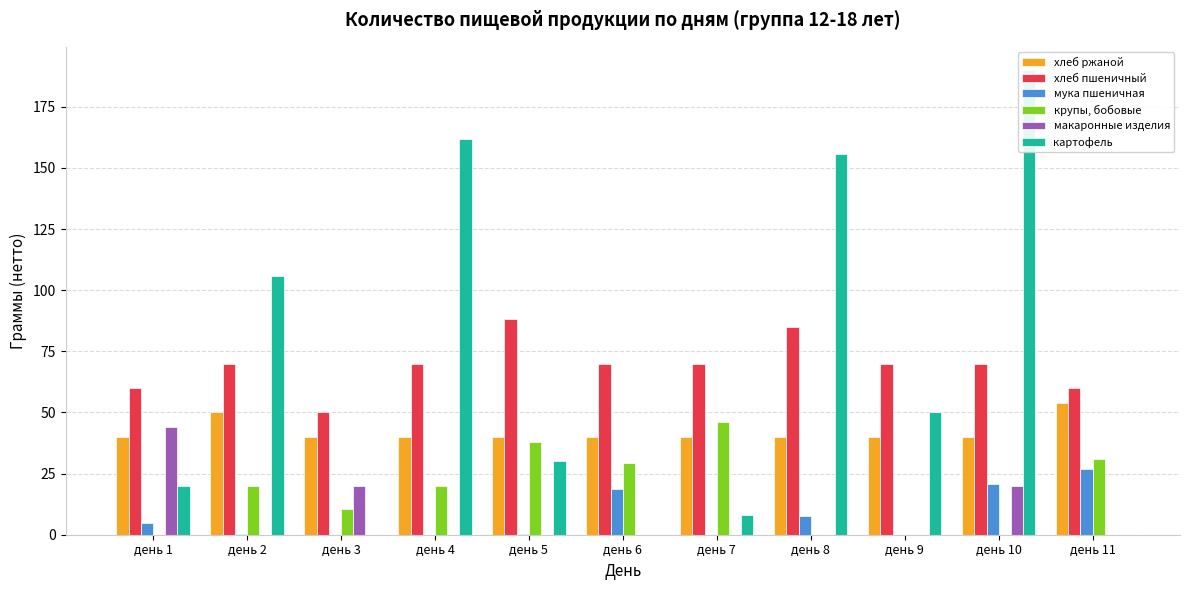

Count the number of categories in the chart.

11